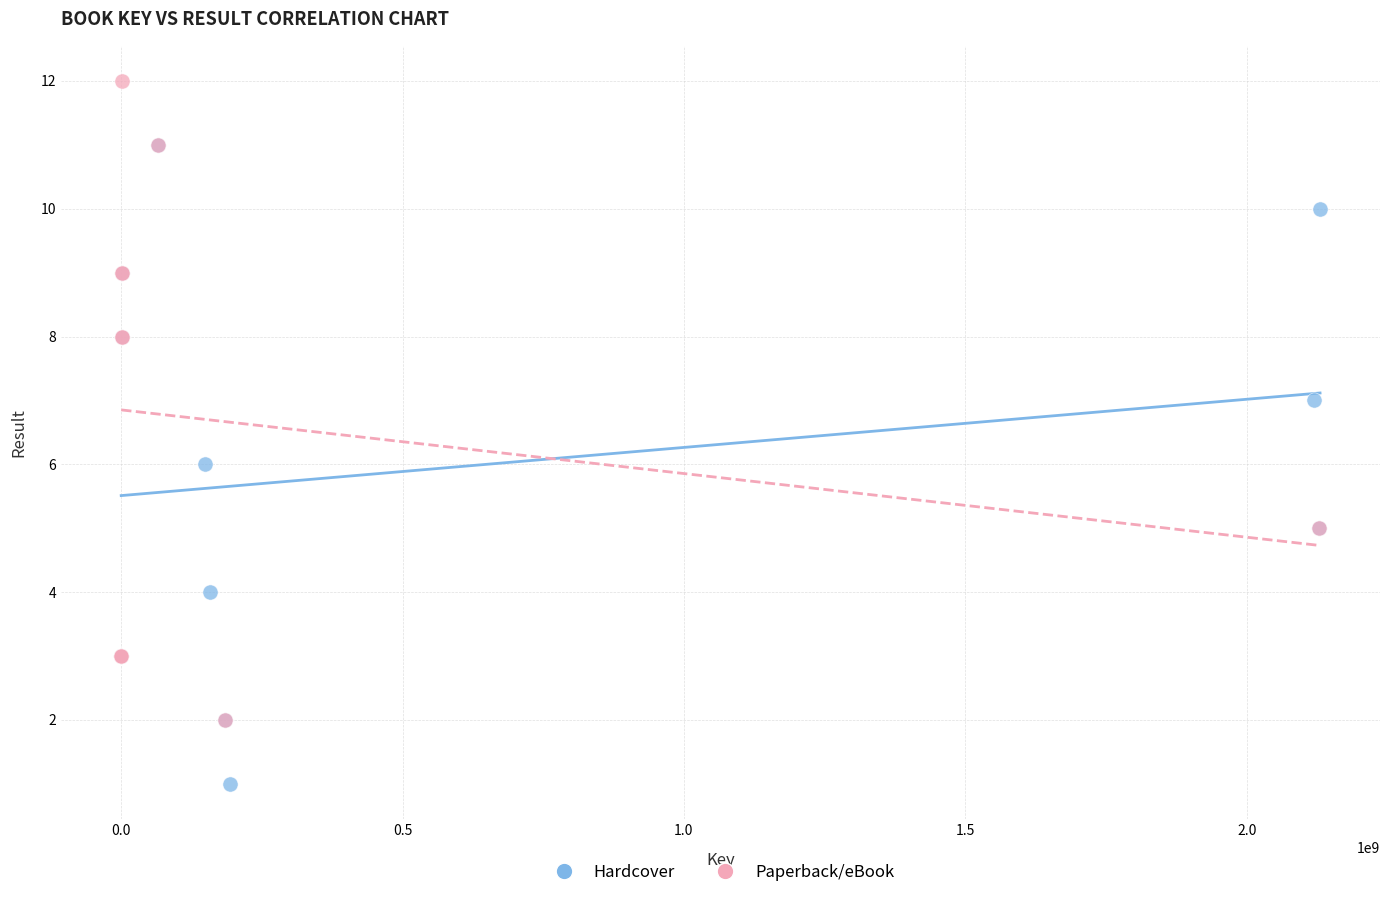

What are all the series names shown in the legend?

Hardcover, Paperback/eBook